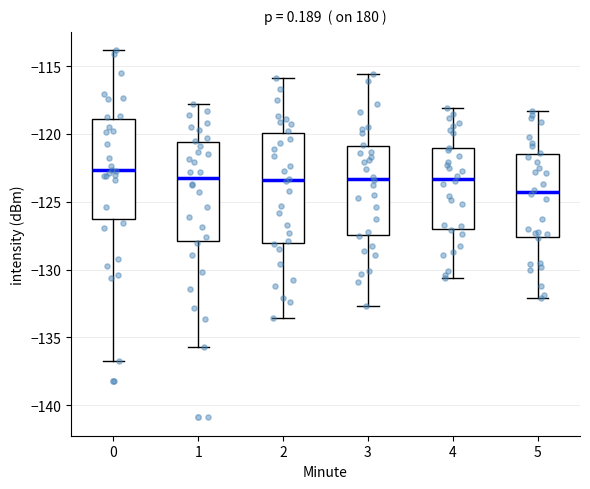

Where is the lower edge of the box at x = 2 on the y-axis? The values are not printed on the chart, so give them approximately, as read against the axis.

-128.0